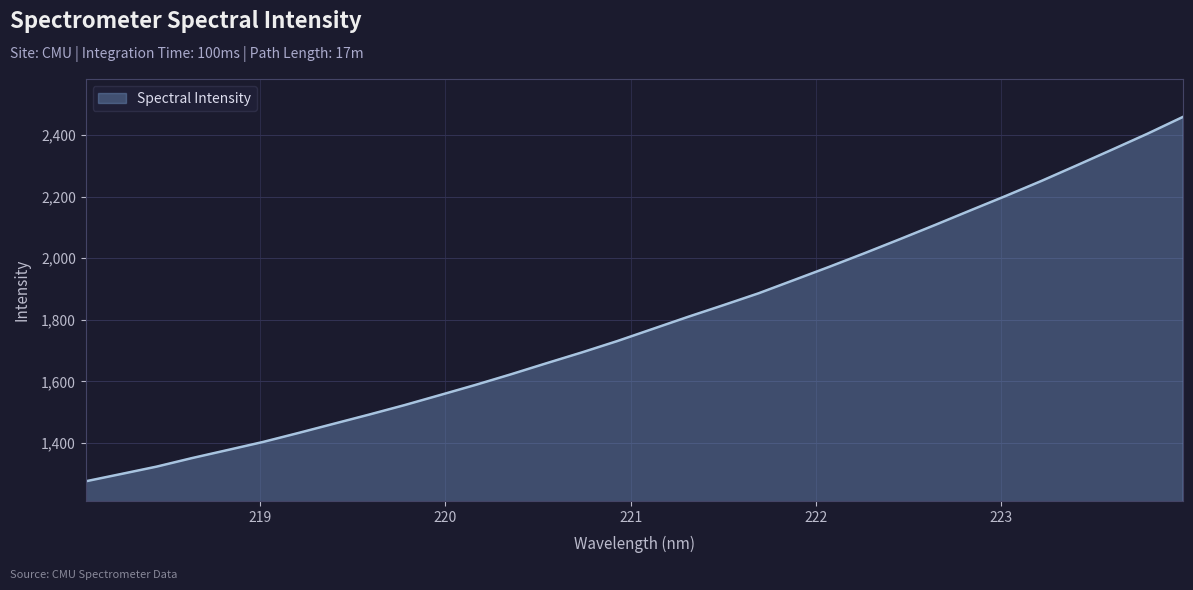

True or false: the data has more than 0 interior local peaks.

False